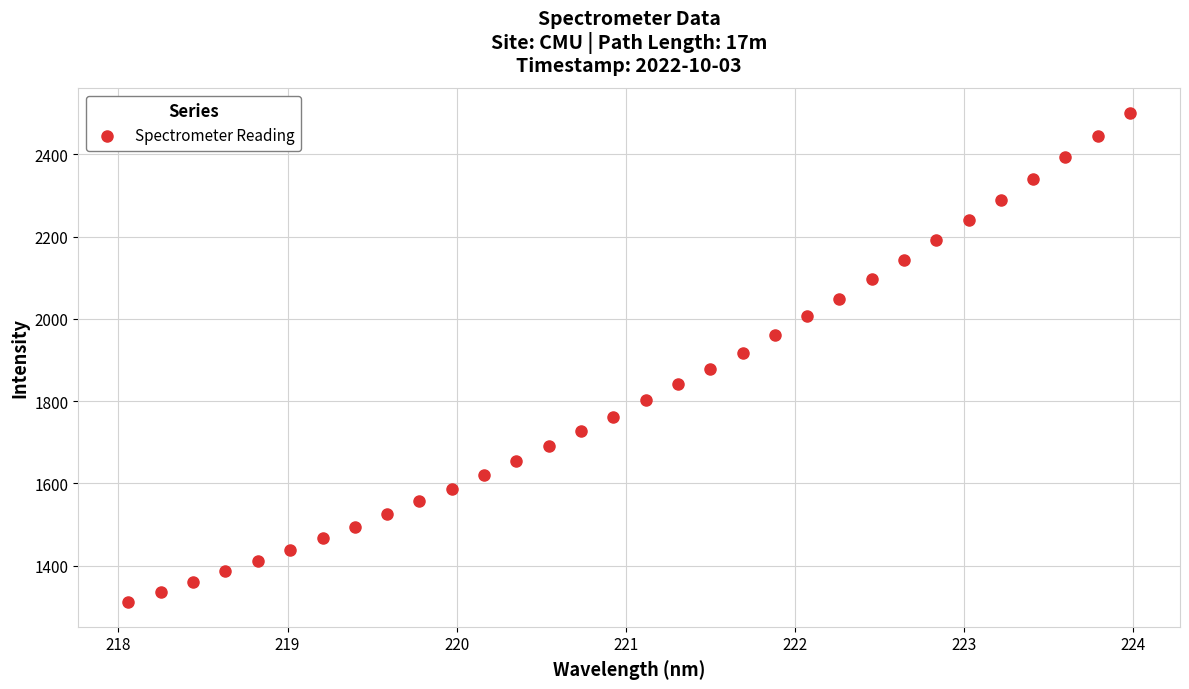

What is the range of Y values (max minus min)?

1190.2